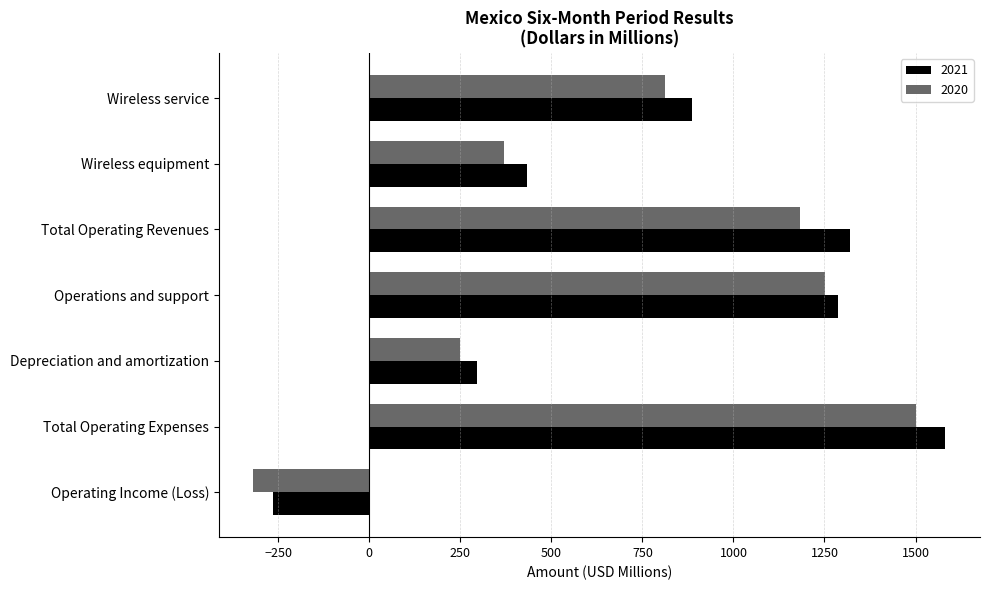

What is the total value across all series at Wireless service?

1698